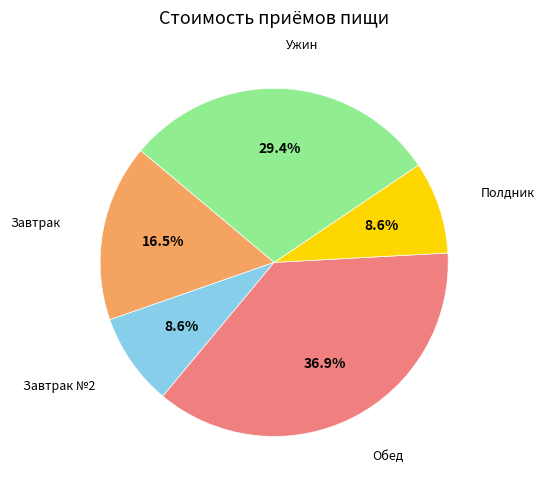

Is there a majority slice in this chart?

No